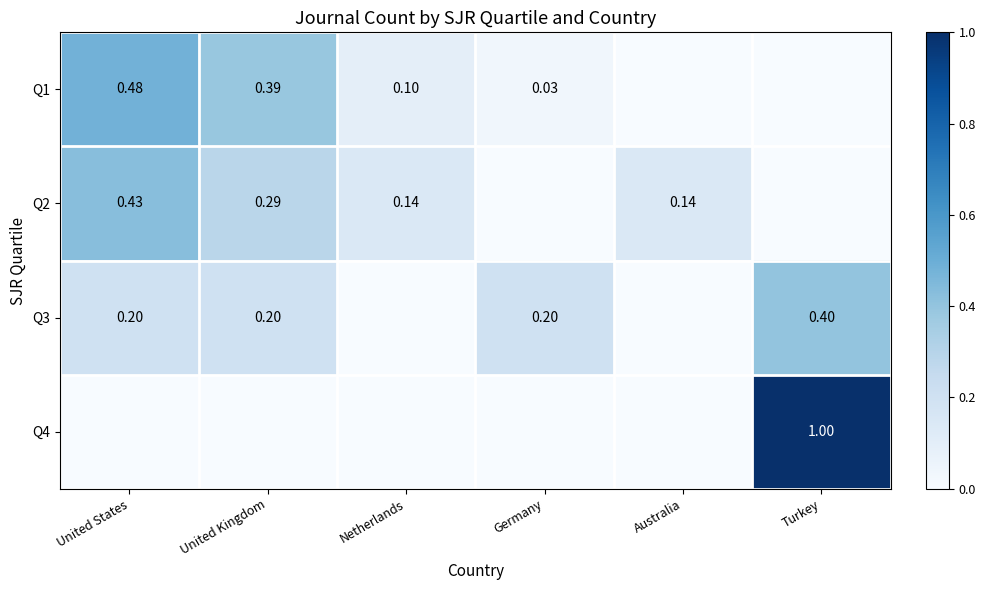

List the labels in order of Q4 value, largest first.

Turkey, United States, United Kingdom, Netherlands, Germany, Australia